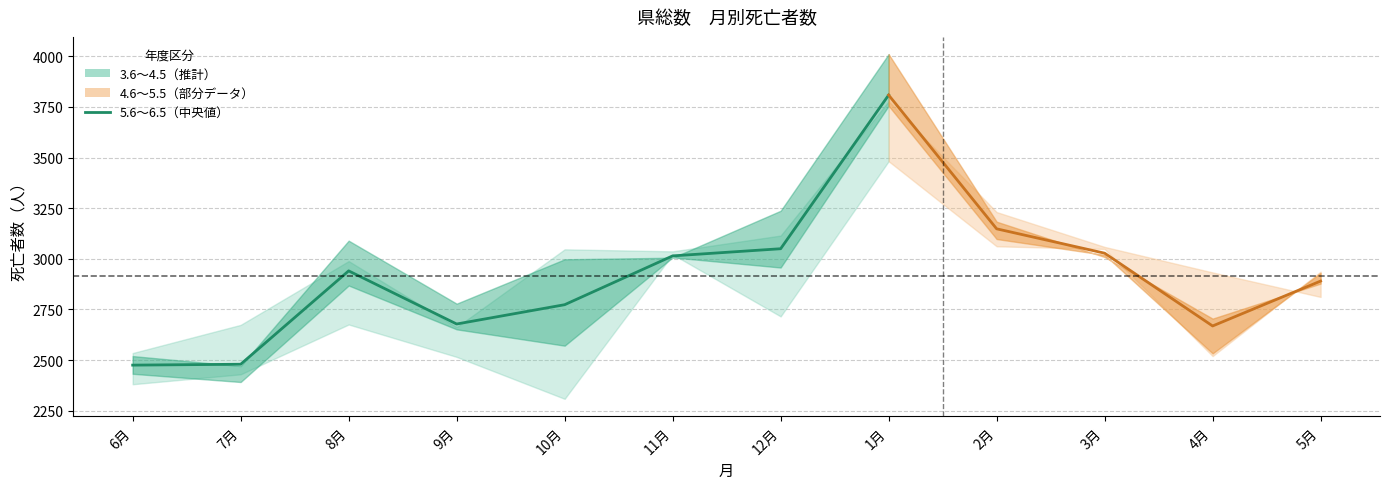

What is the difference between the maximum and second lowest values?

1329.0